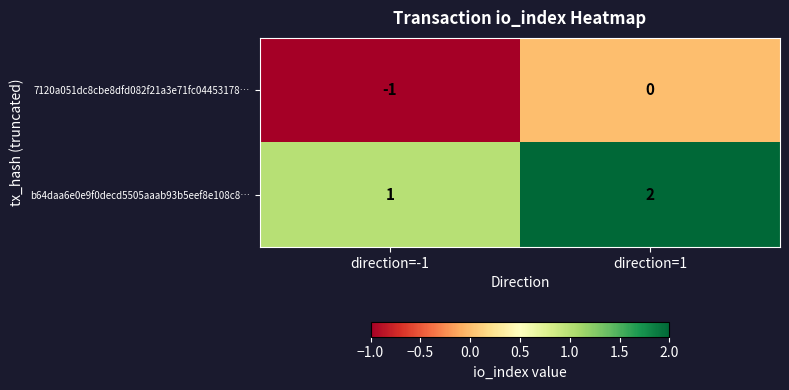

Reading left to right, transcribe all the data shown in this chart.

7120a051dc8cbe8dfd082f21a3e71fc04453178…: -1	0
b64daa6e0e9f0decd5505aaab93b5eef8e108c8…: 1	2